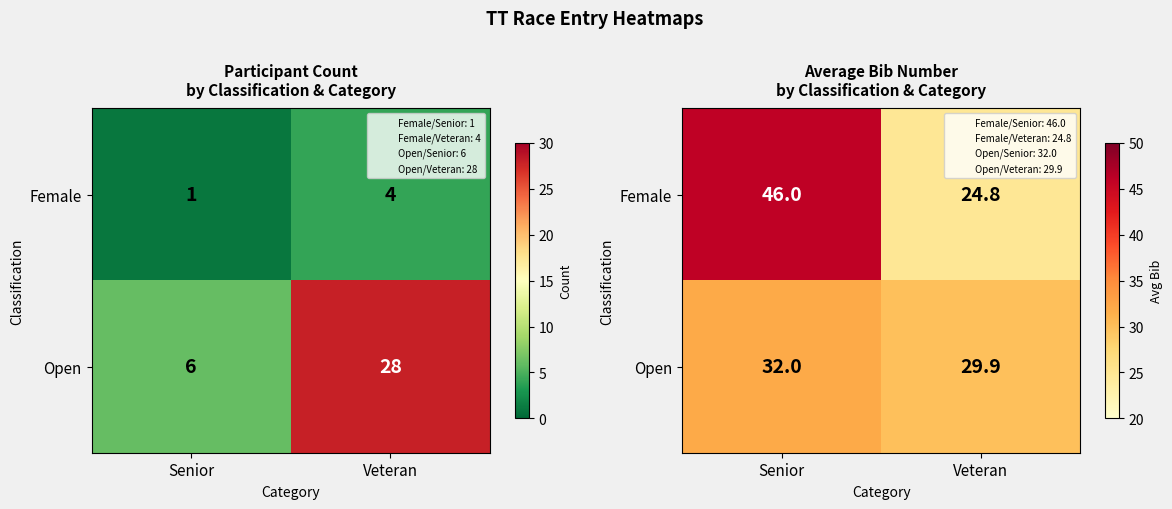

What is the difference between the maximum and minimum values in the Open series?

2.1